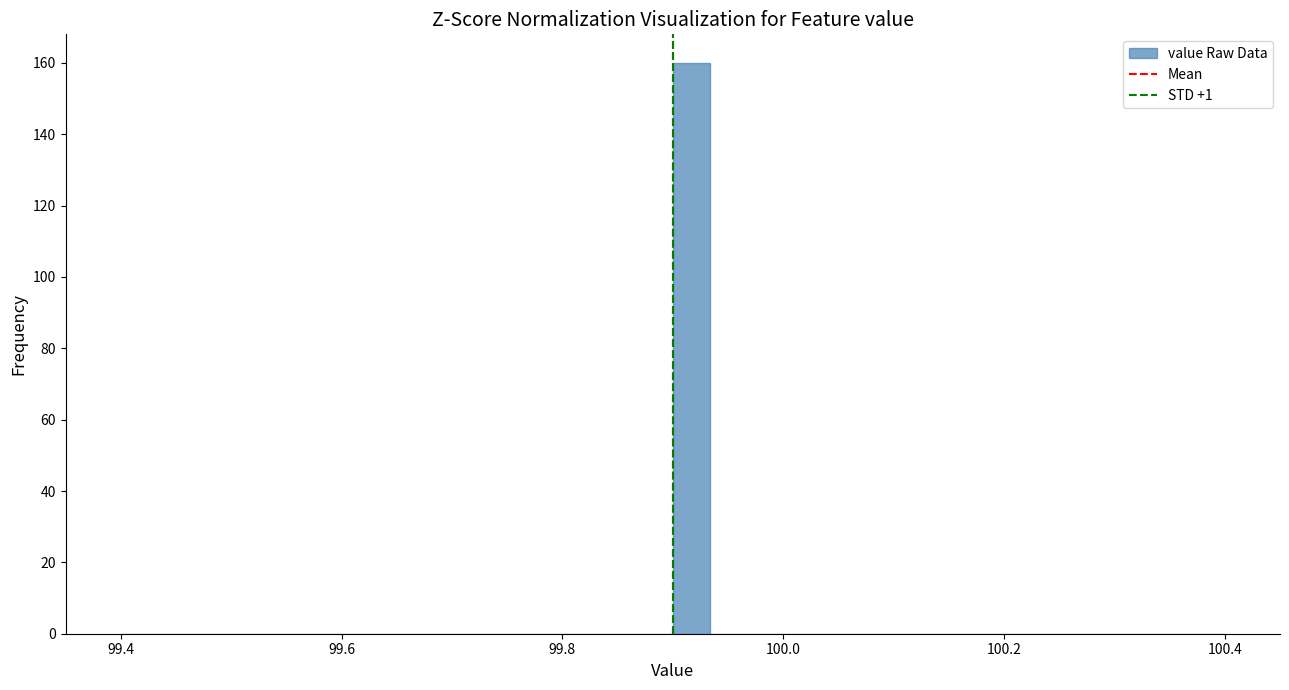

Around what value on the x-axis is the tallest bar? Give the approximate position of its centre, as read against the axis.

99.92